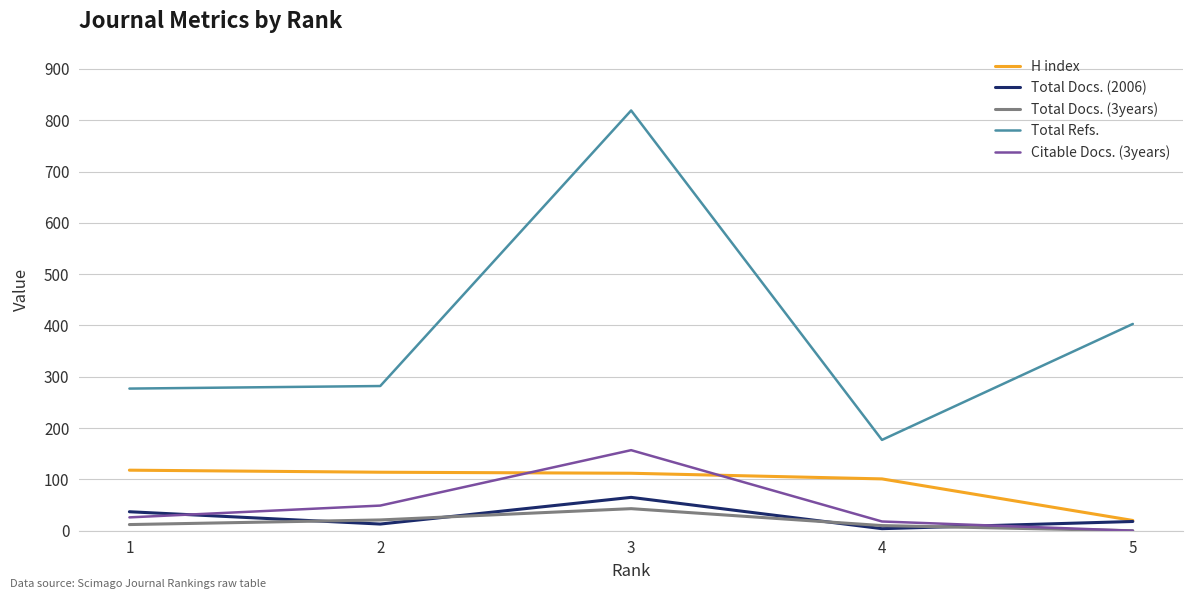

What is the total value across all series at 5?

441